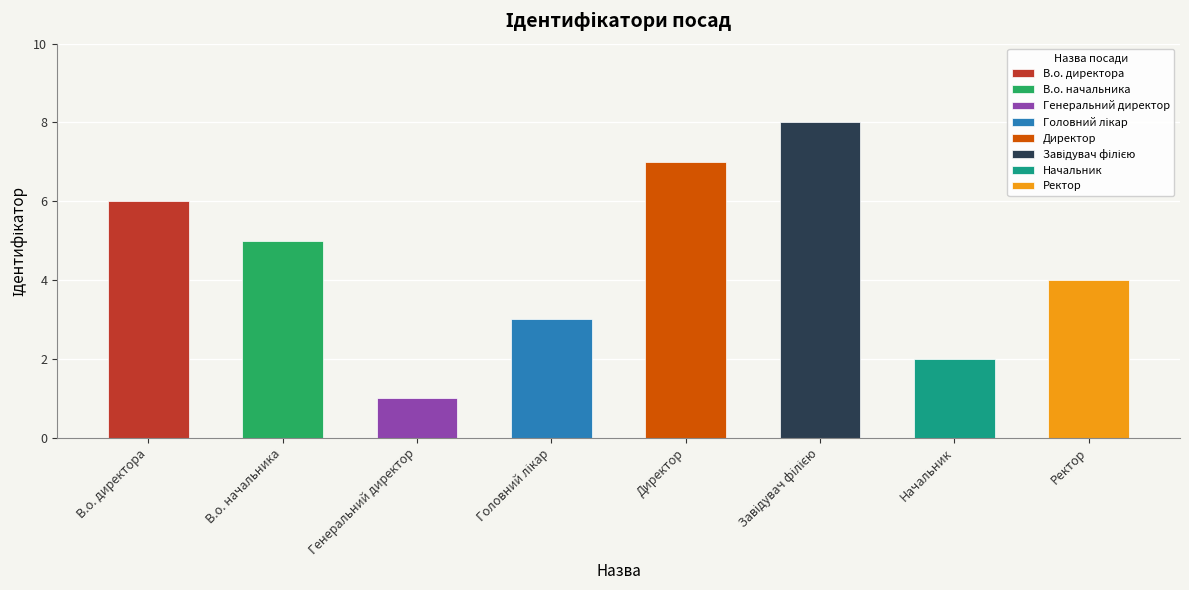

Which has a higher value, Директор or В.о. начальника?

Директор